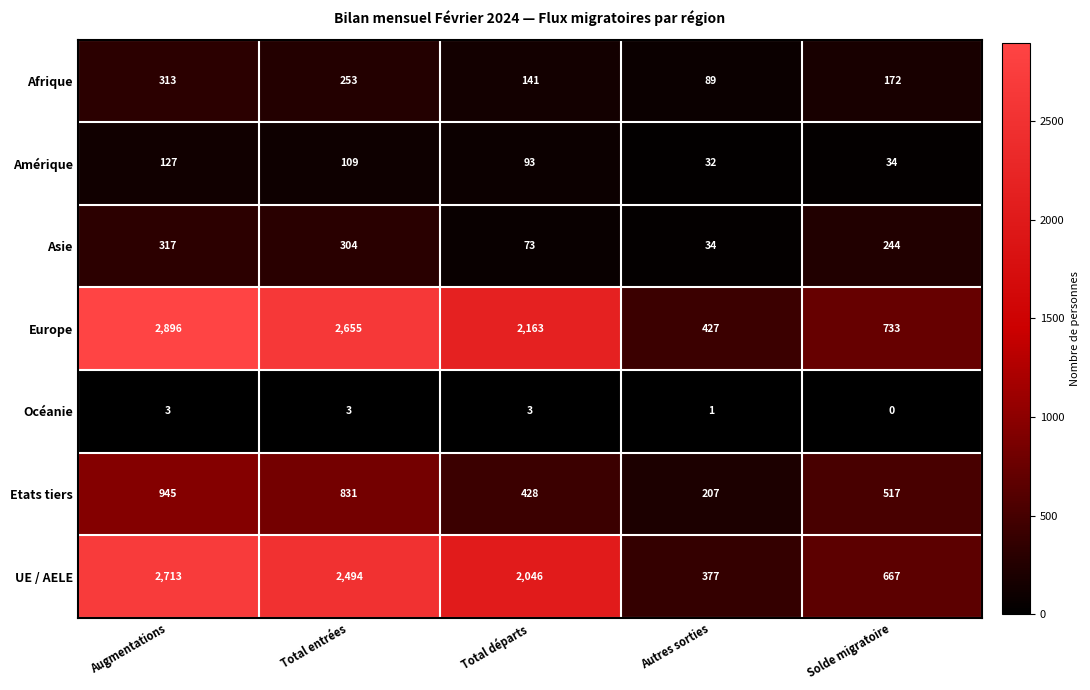

Is it true that Asie equals 244 at Solde migratoire?

True